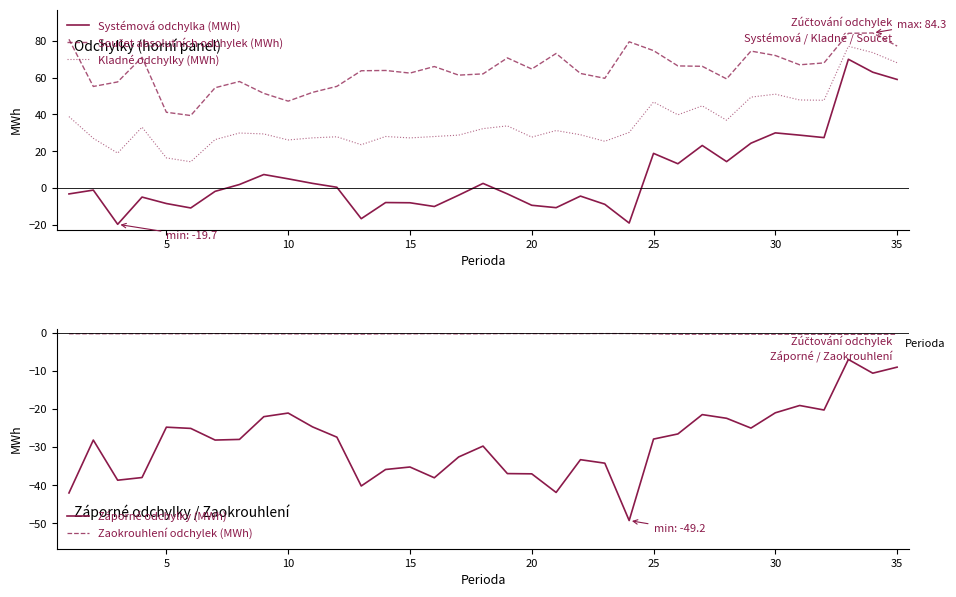

Which series has the largest total across all categories?

Součet absolutních odchylek (MWh)